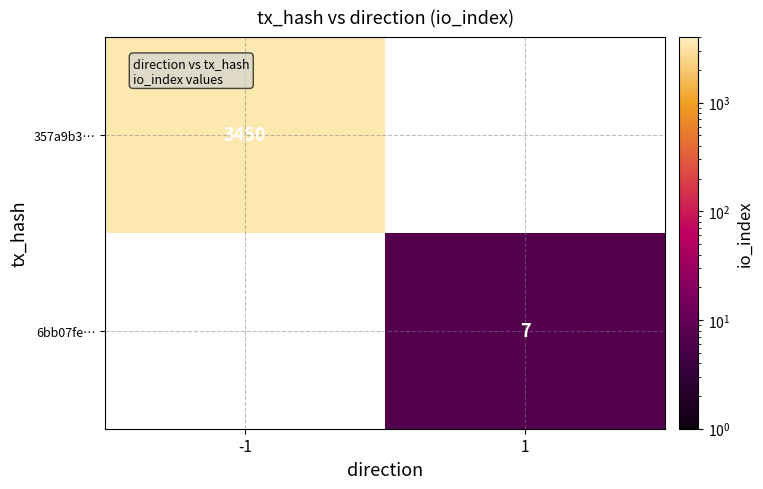

Is it true that 6bb07fe… equals 4.7 at 1?

False